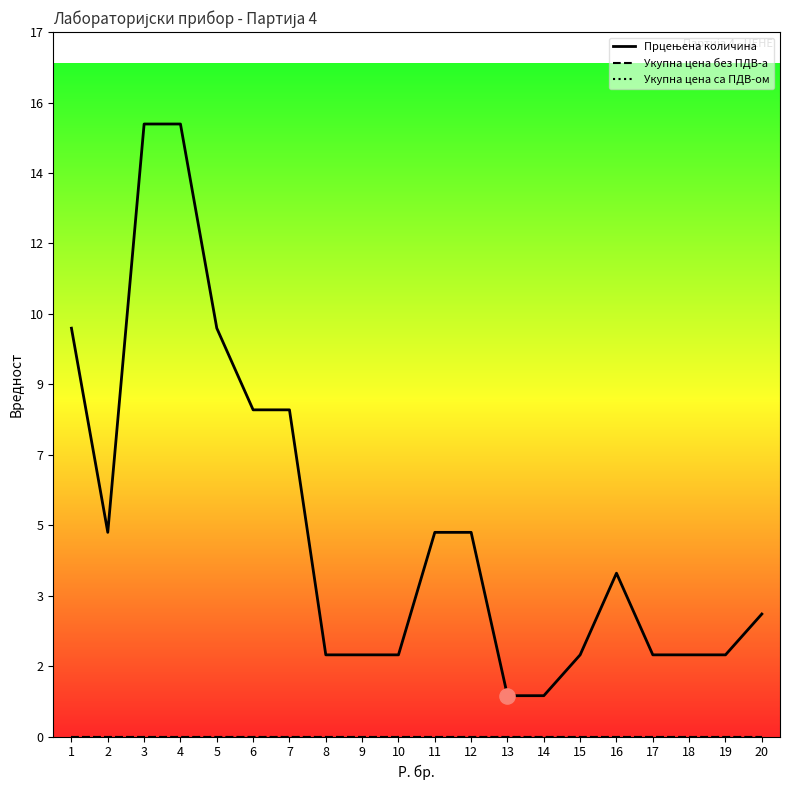

Which series contains the lowest Y value?

Укупна цена без ПДВ-а